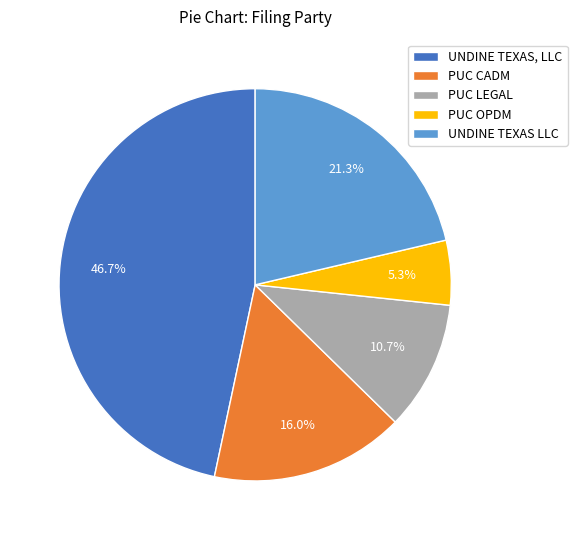

Is there a majority slice in this chart?

No